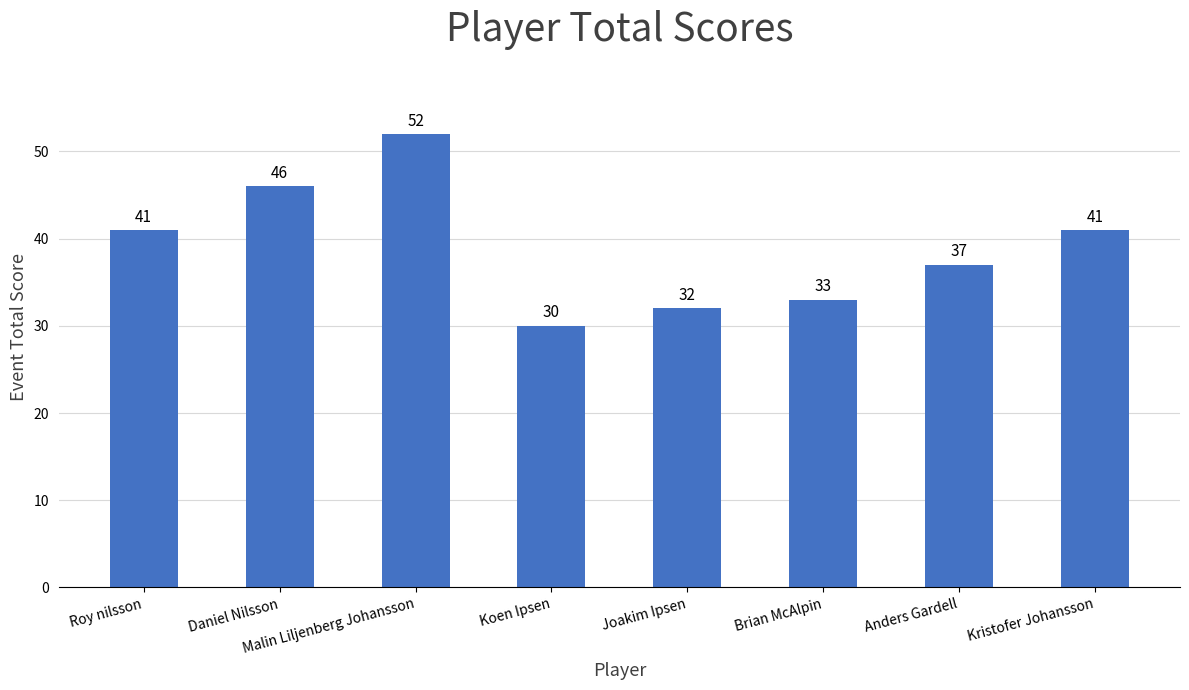

The value at Joakim Ipsen is 49. True or false?

False